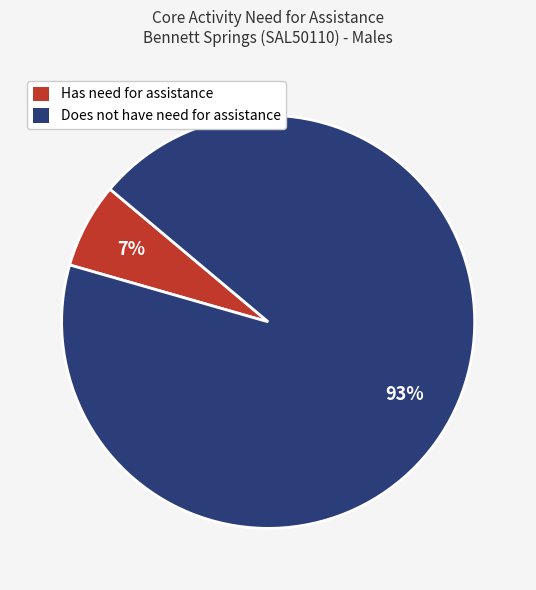

How many slices are in this pie chart?

2